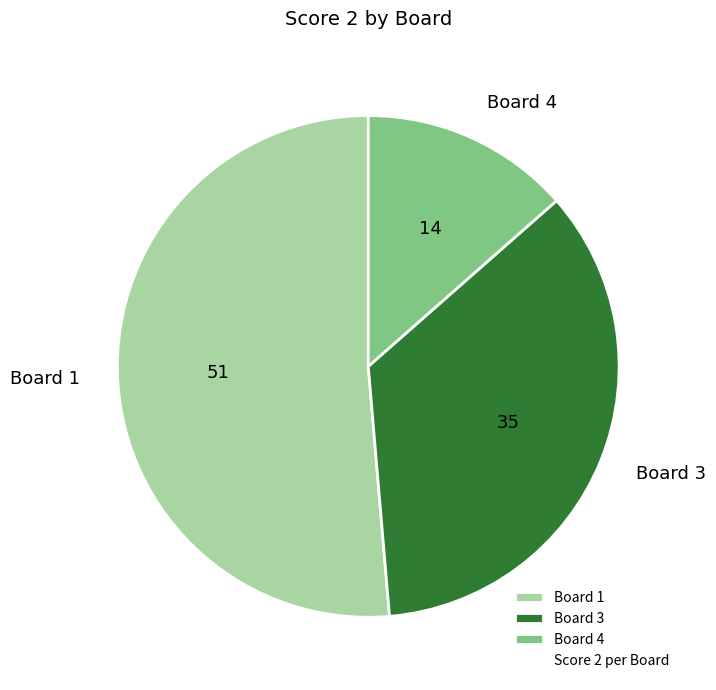

Between Board 1 and Board 4, which is larger?

Board 1